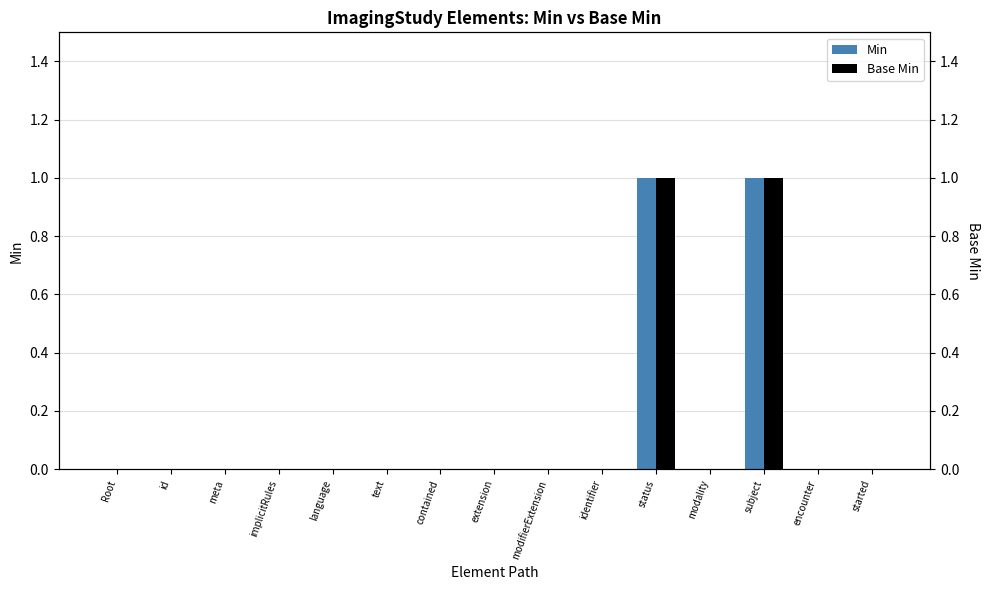

Reading left to right, list all the values displayed in this chart.

Min: Root=0	id=0	meta=0	implicitRules=0	language=0	text=0	contained=0	extension=0	modifierExtension=0	identifier=0	status=1	modality=0	subject=1	encounter=0	started=0
Base Min: Root=0	id=0	meta=0	implicitRules=0	language=0	text=0	contained=0	extension=0	modifierExtension=0	identifier=0	status=1	modality=0	subject=1	encounter=0	started=0